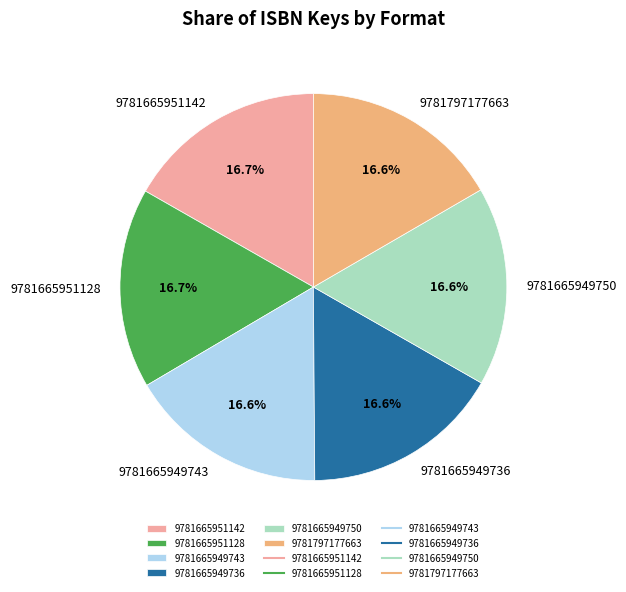

To the nearest percent, what percentage of the pie is 9781797177663?

17%